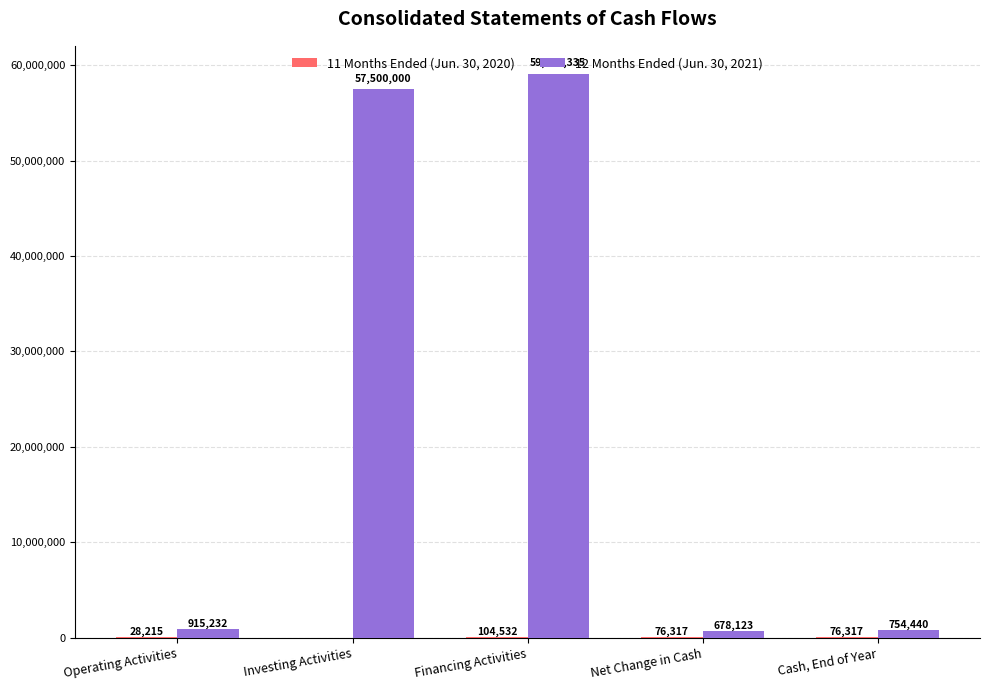

Is it true that 12 Months Ended (Jun. 30, 2021) equals 678123 at Net Change in Cash?

True